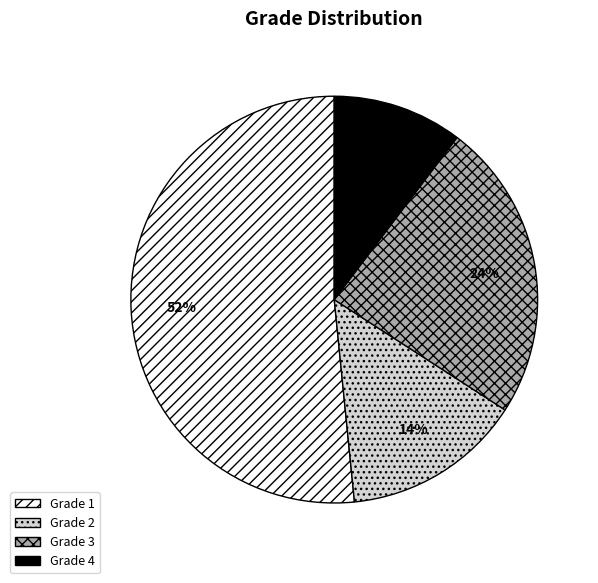

Which slice represents more than half of the pie?

Grade 1